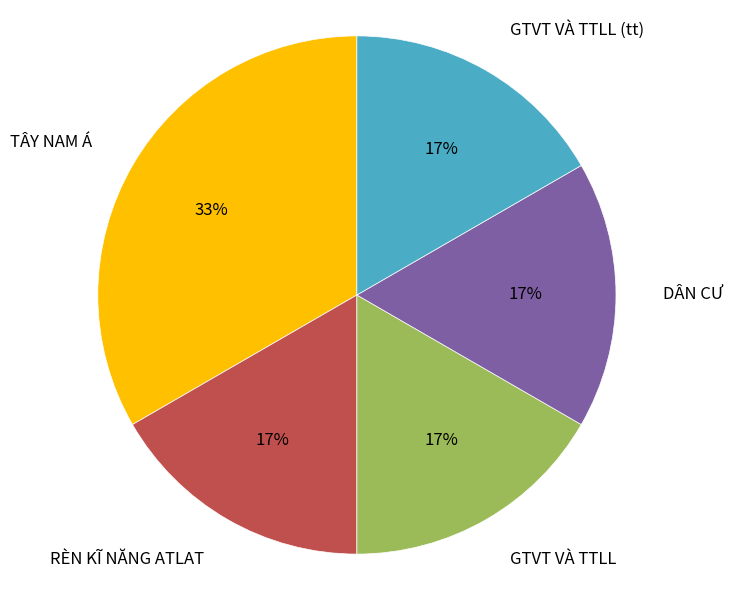

What percentage is the DÂN CƯ slice, to the nearest percent?

17%